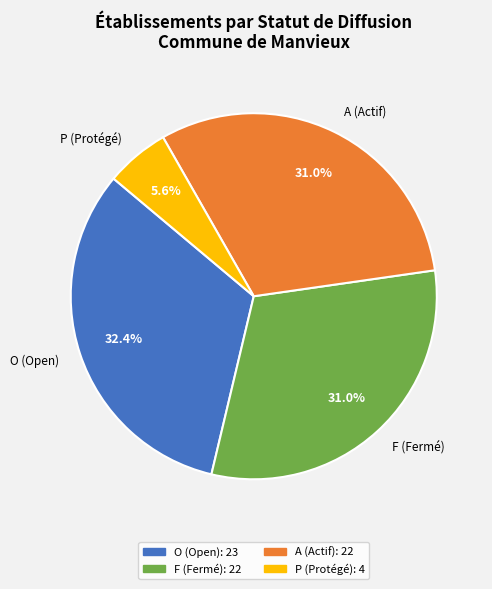

How many slices are in this pie chart?

4